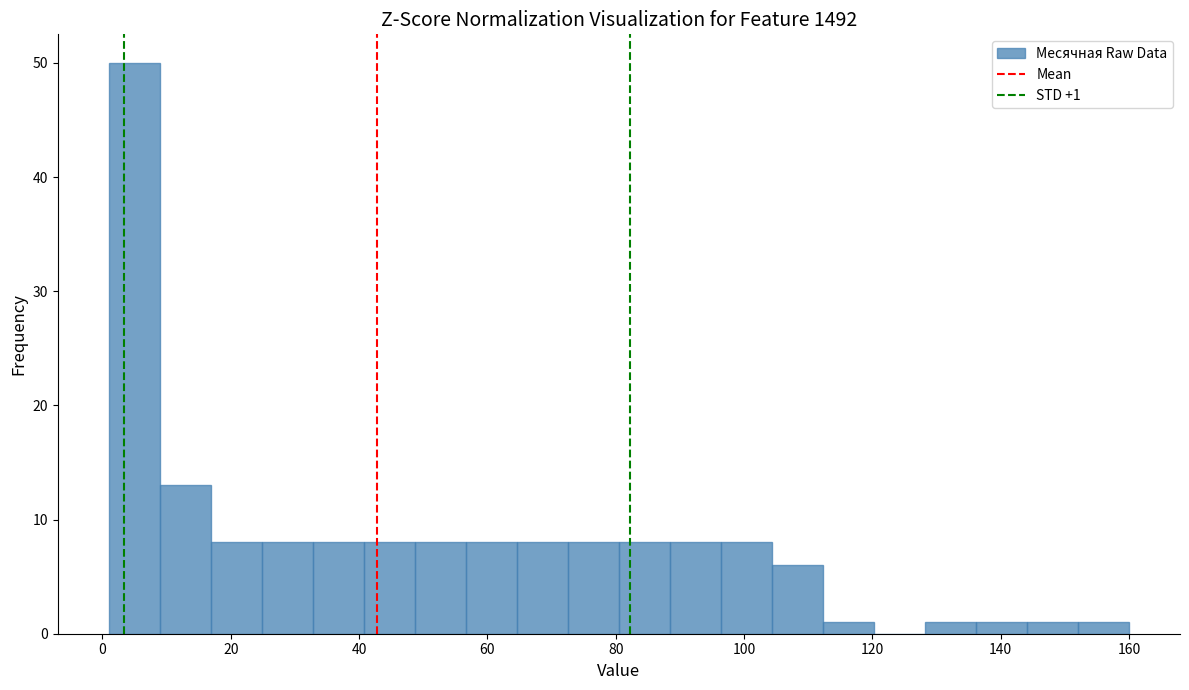

Read against the x-axis, roughly where is the centre of the tallest bar?

4